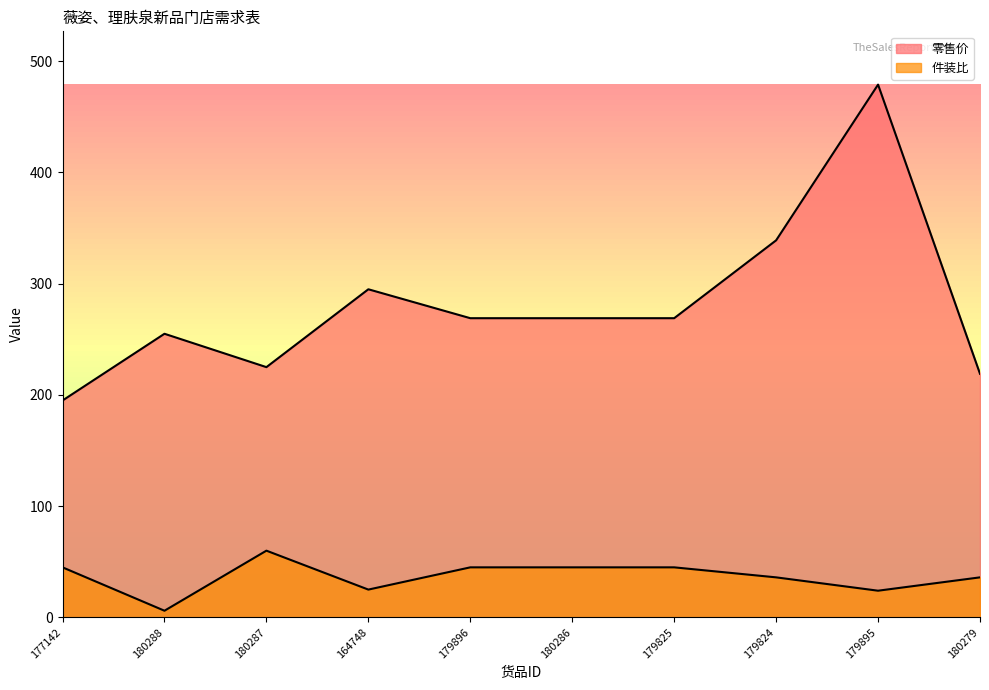

How many lines are shown in the chart?

2